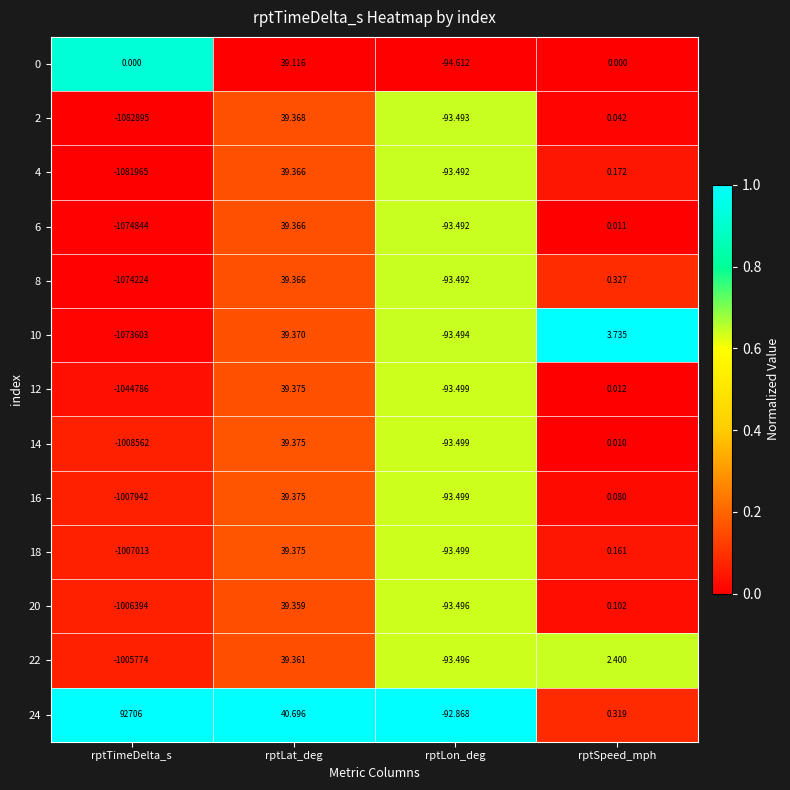

At which label is 8 closest to -537092?

rptLon_deg